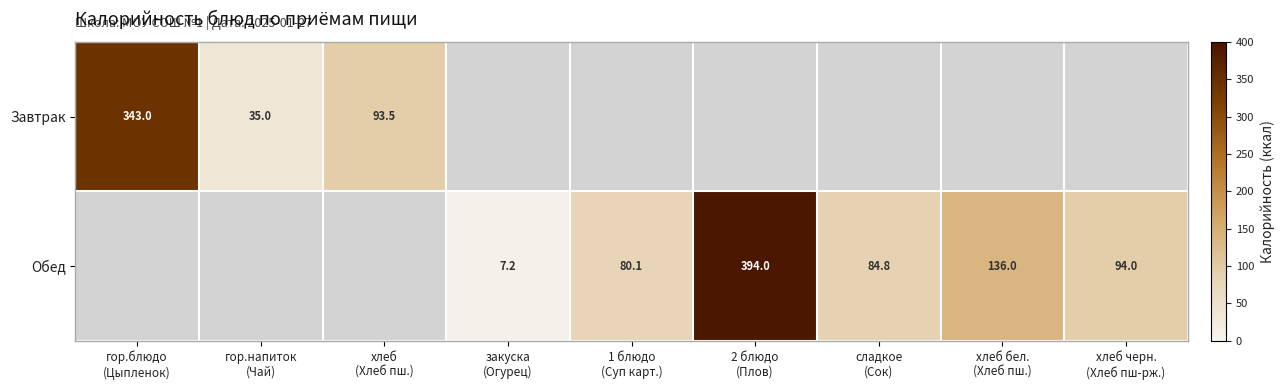

True or false: Обед has a value of 128.2 at сладкое (Сок).

False